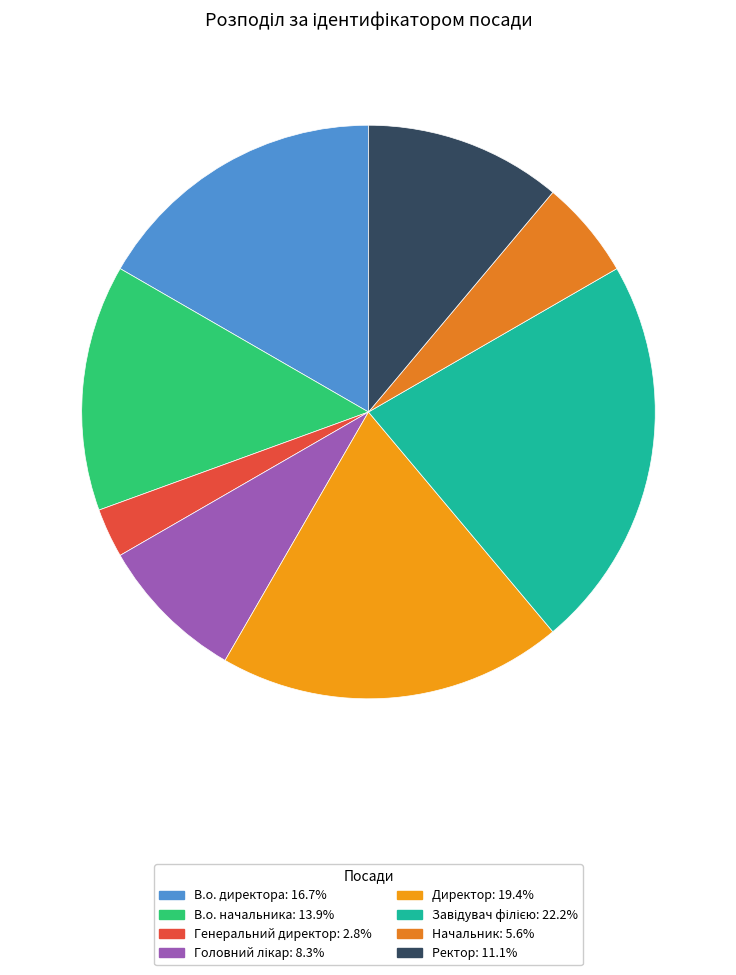

How many segments does this pie chart have?

8